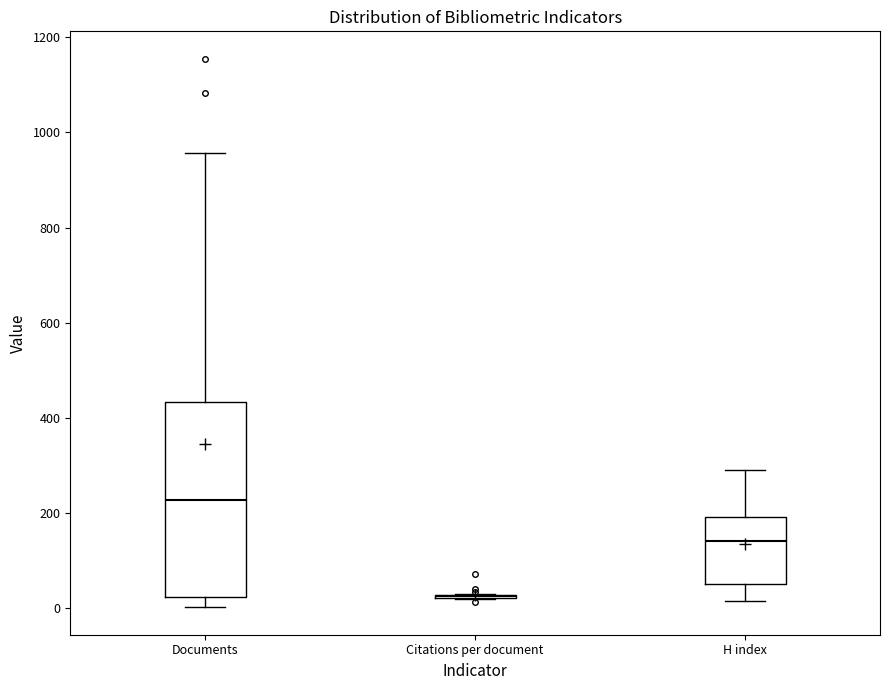

Reading left to right, transcribe this box plot: for each box, give where its median line is, the range the box spans, and where its two whiskers end, as read against the y-axis. The values are not printed on the chart, so give them approximately, as read against the axis.

Documents: median 220, box 20 to 440, whiskers 0 to 960
Citations per document: box collapsed to a line at 20, whiskers 20 to 20
H index: median 140, box 40 to 200, whiskers 20 to 300